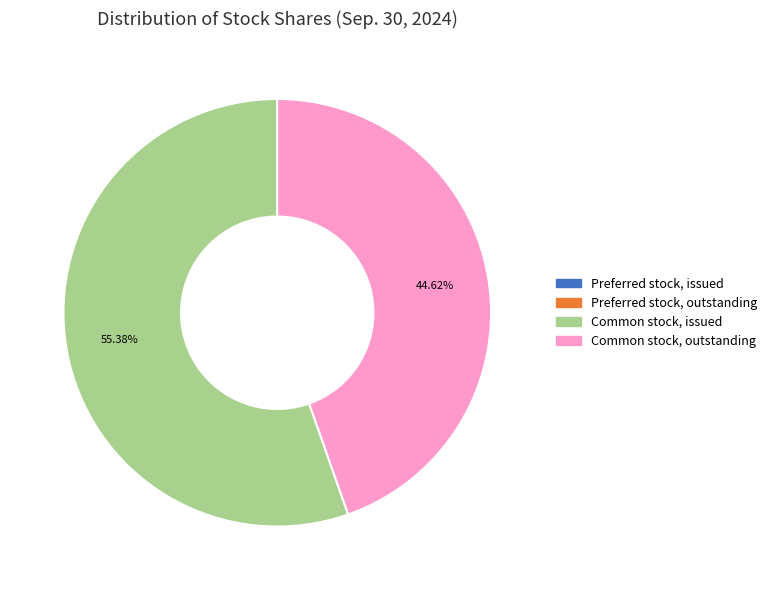

What is the largest slice in the pie chart?

Common stock, issued